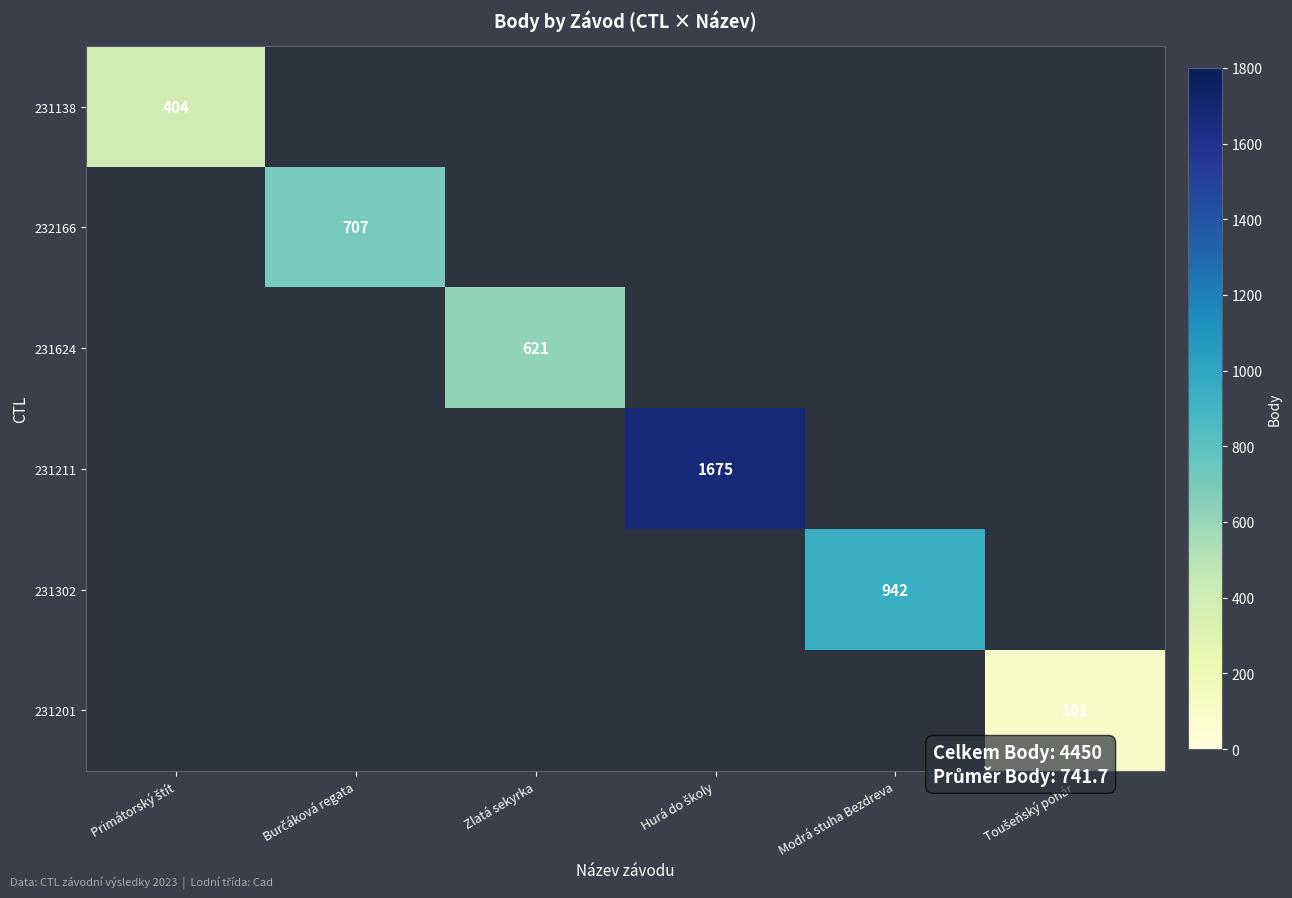

The 231624 series shows 889 at Zlatá sekyrka. True or false?

False